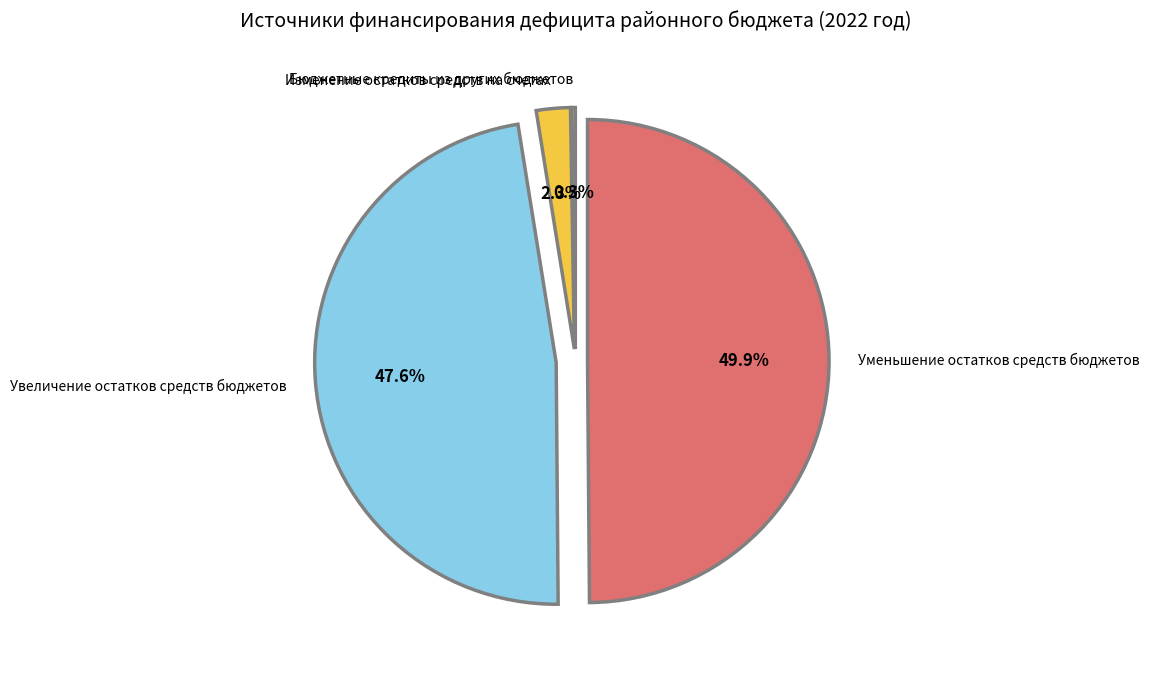

What is the largest slice in the pie chart?

Уменьшение остатков средств бюджетов